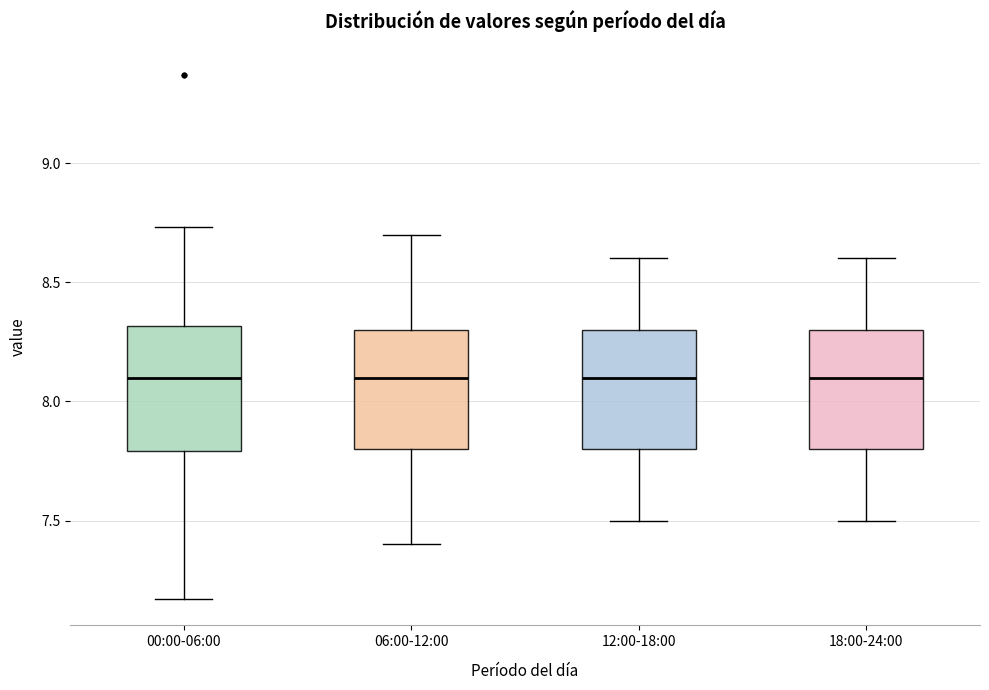

Where does the lower whisker of the box for 00:00-06:00 end on the y-axis? The values are not printed on the chart, so give them approximately, as read against the axis.

7.15